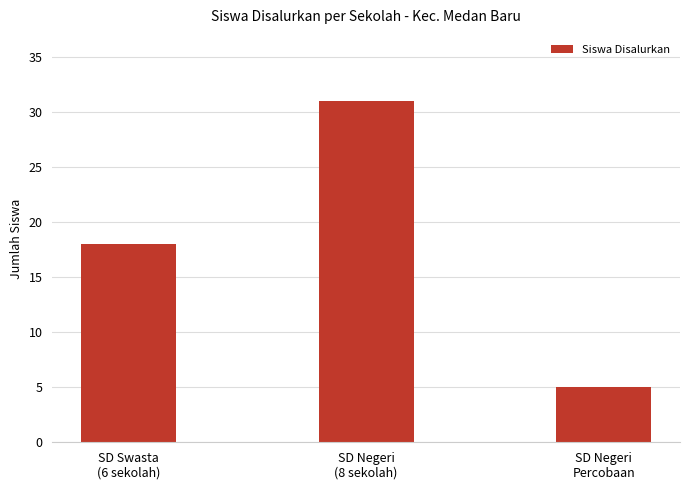

What is the sum of the values at SD Swasta
(6 sekolah) and SD Negeri
Percobaan?

23